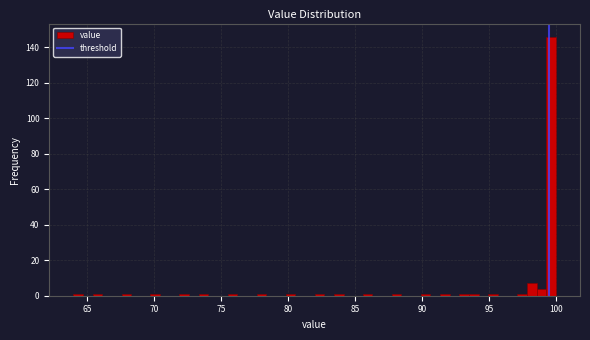

Around what value on the x-axis is the tallest bar? Give the approximate position of its centre, as read against the axis.

99.5